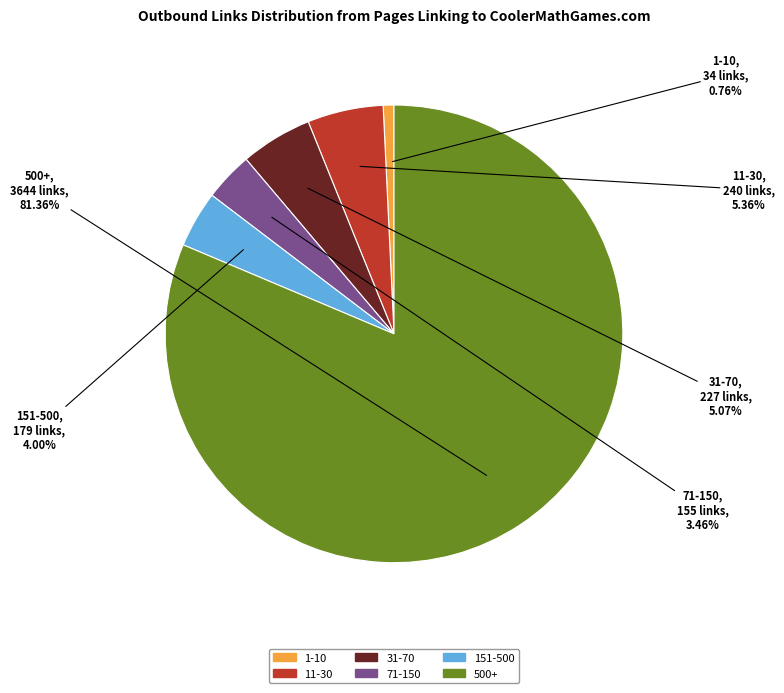

To the nearest percent, what is the difference between the largest and smallest slice percentages?

81%